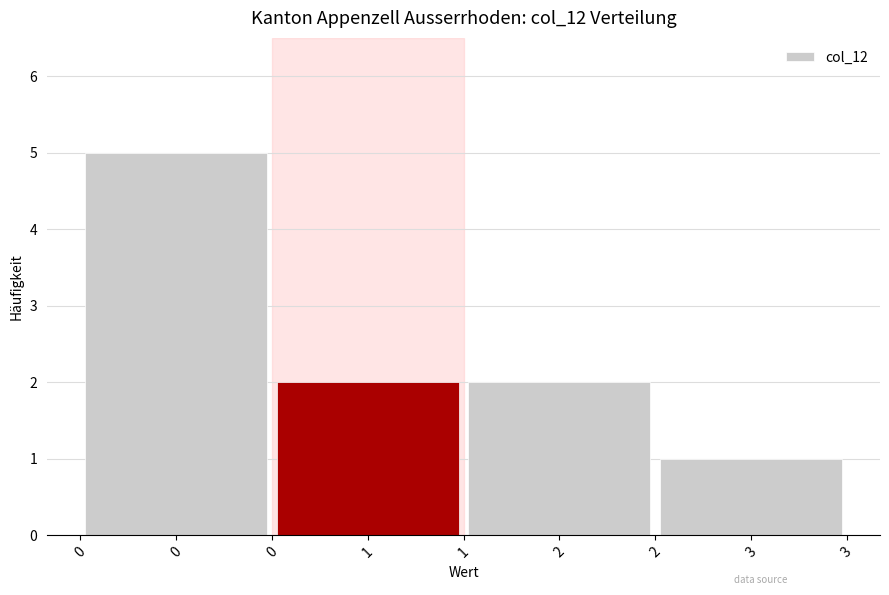

Reading right to left, what are all the values shown in this chart?

1	2	2	5